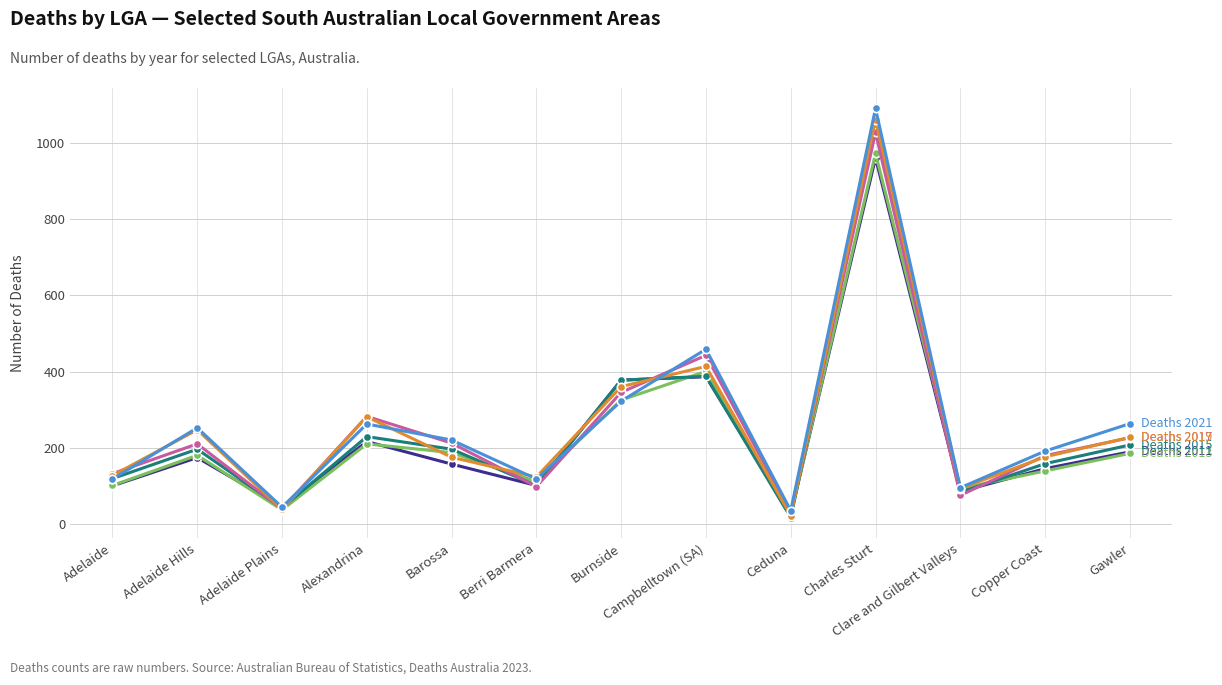

What is the difference between the highest and lowest values at Charles Sturt?

130